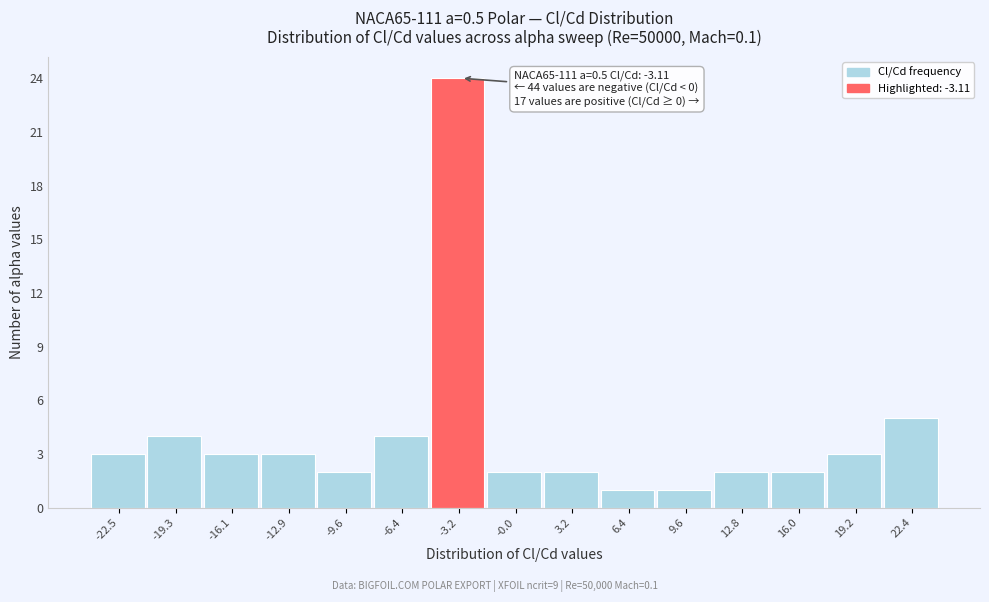

Which range on the x-axis has the tallest bar?

-5.0 to -1.5